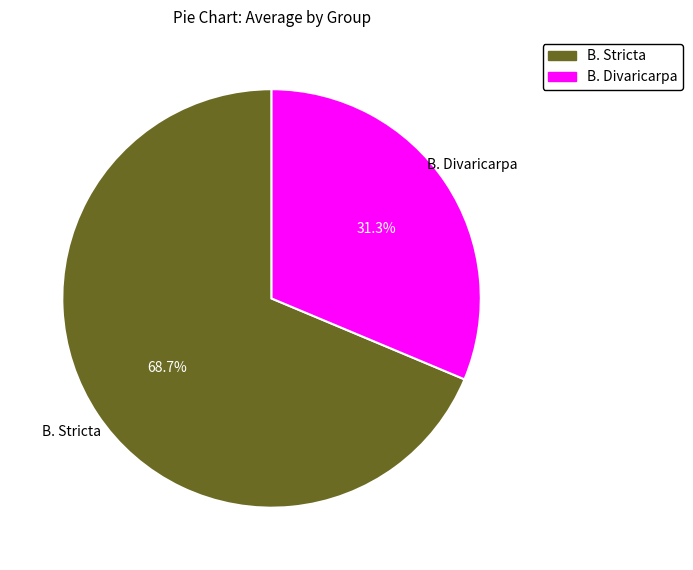

Does any single category account for the majority?

Yes